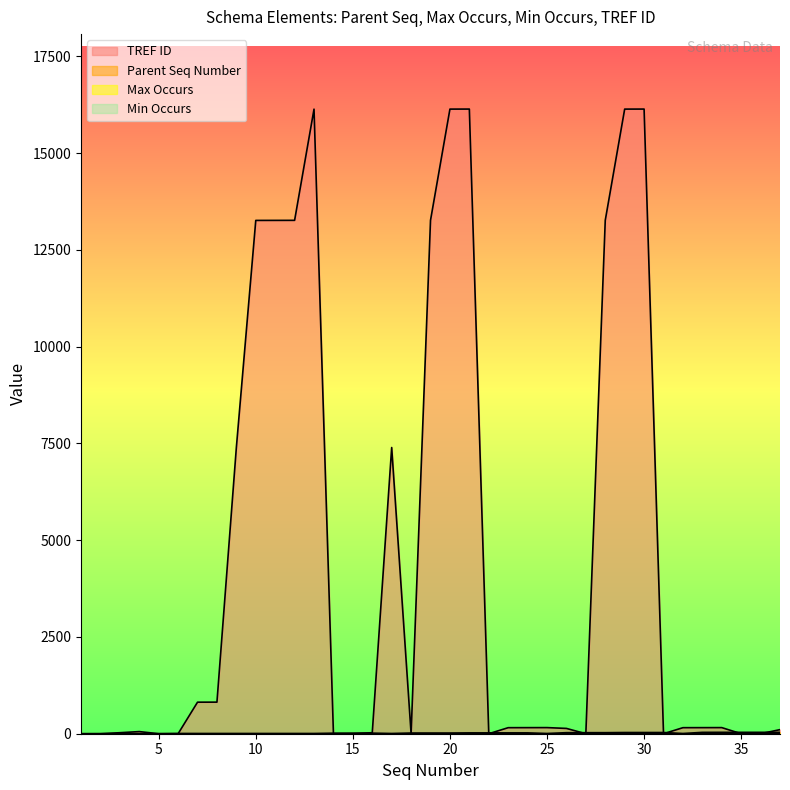

Does the chart display data point markers on the line(s)?

No